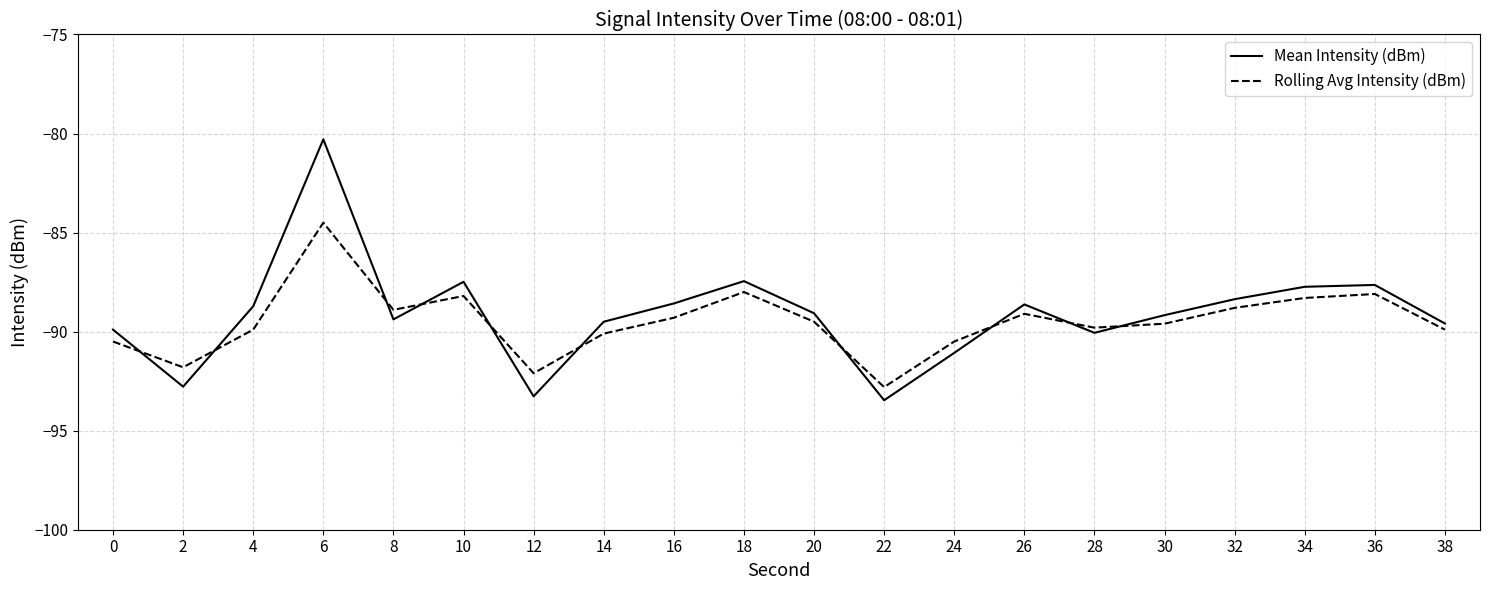

What value does the Mean Intensity (dBm) series have at 22?

-93.5